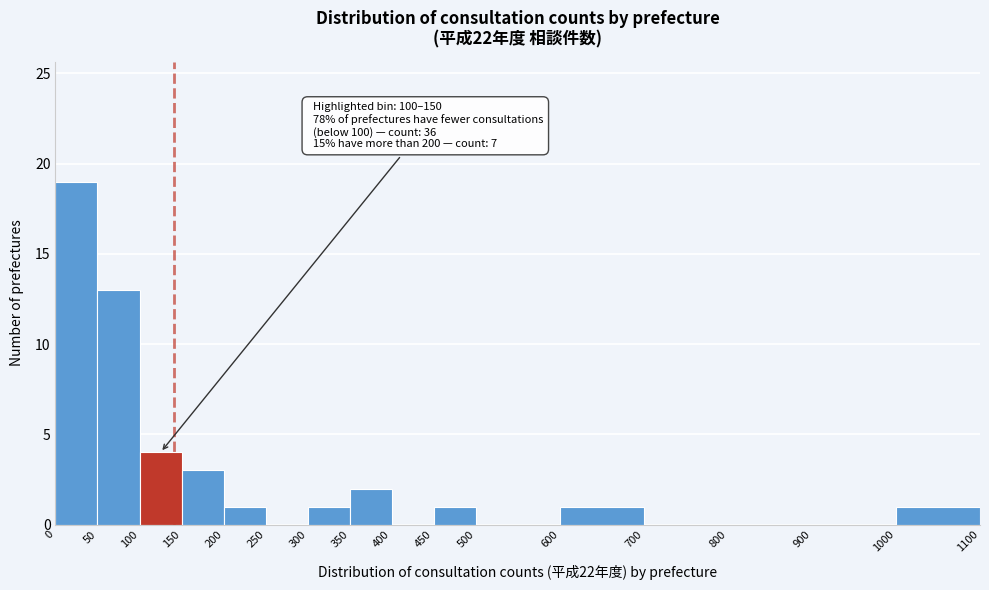

Over which range of the x-axis is the bar tallest?

0 to 50